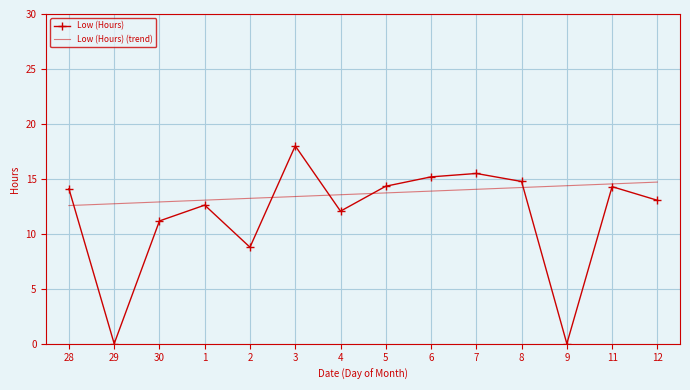

At which category is the sum across all series the highest?

3